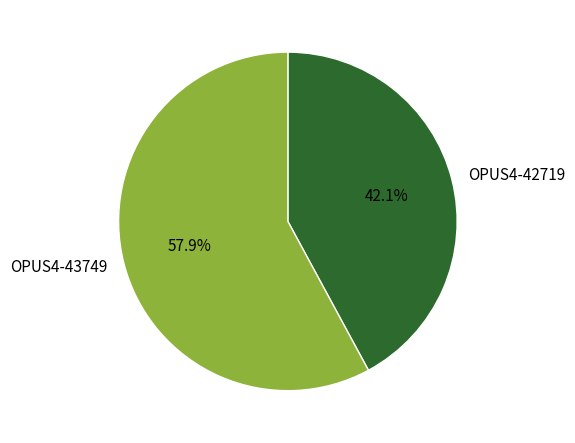

Does OPUS4-42719 account for over 50% of the chart?

No